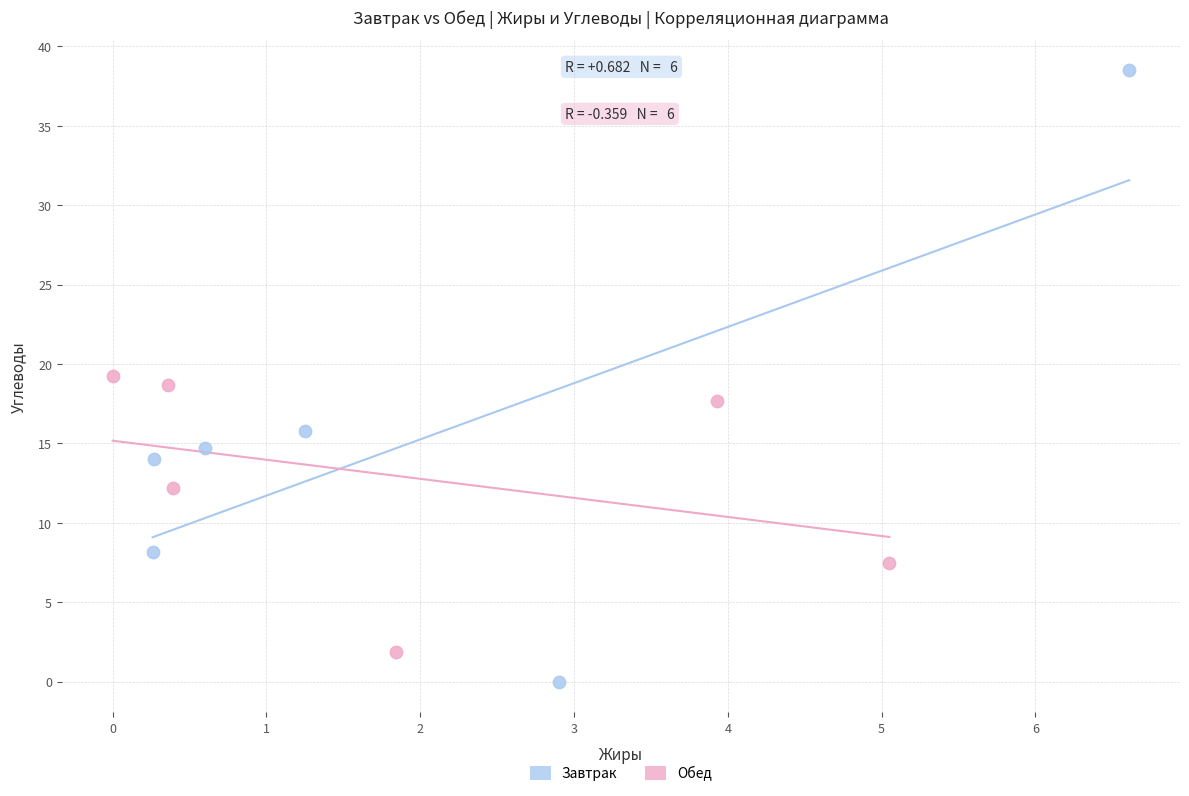

Which series reaches the minimum Y coordinate?

Завтрак